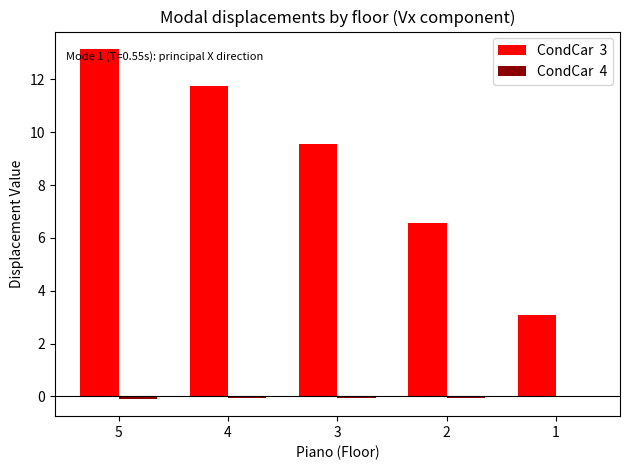

How many groups of bars are there?

5